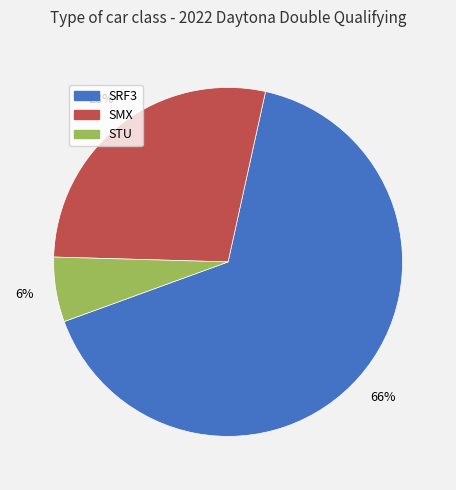

Is the sum of SMX and SRF3 greater than half?

Yes